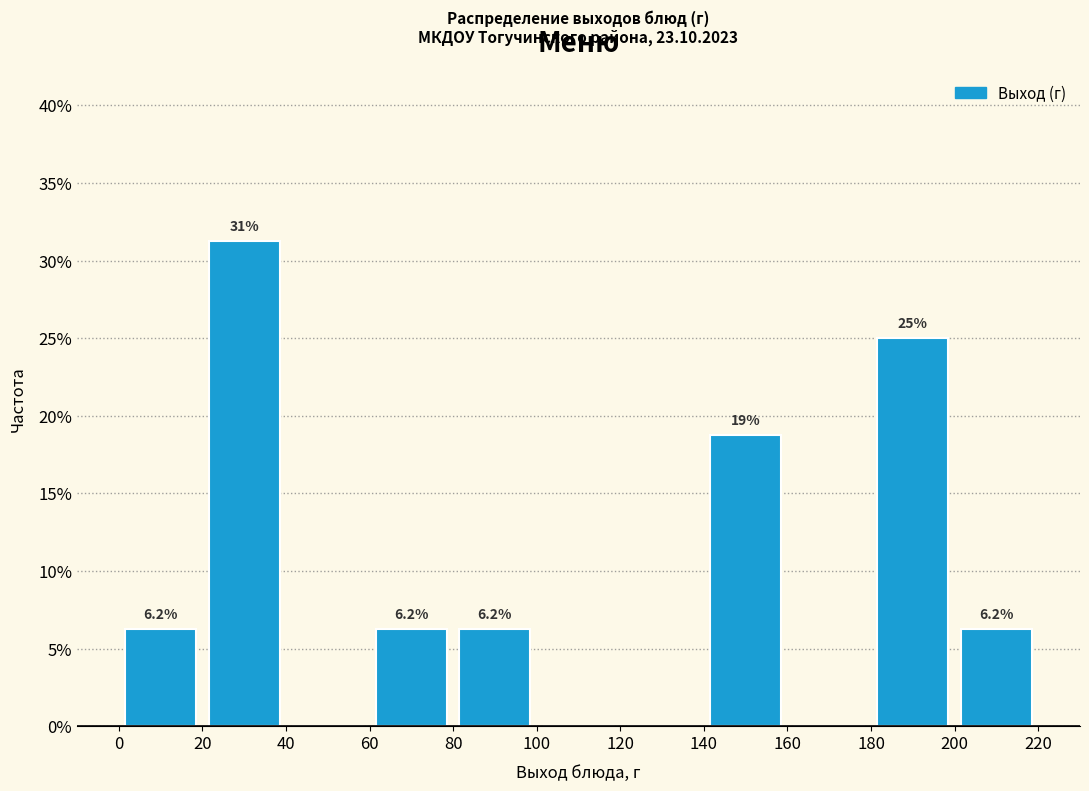

Over which range of the x-axis is the bar tallest?

20 to 40